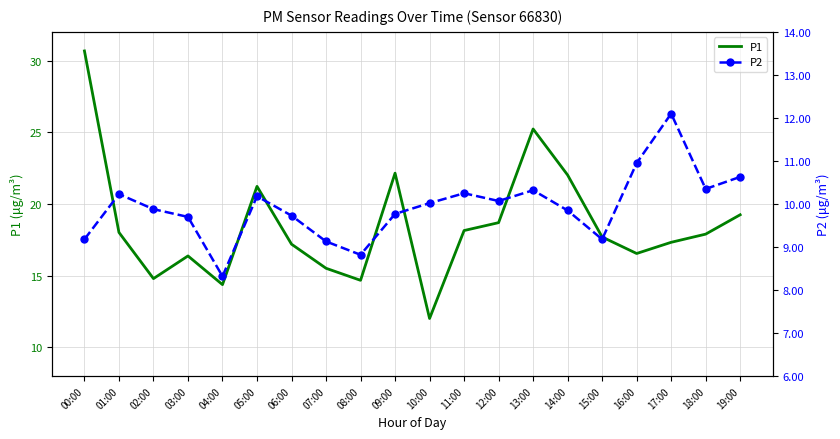

Is the value of P1 at 15:00 greater than the value of P2 at 03:00?

Yes